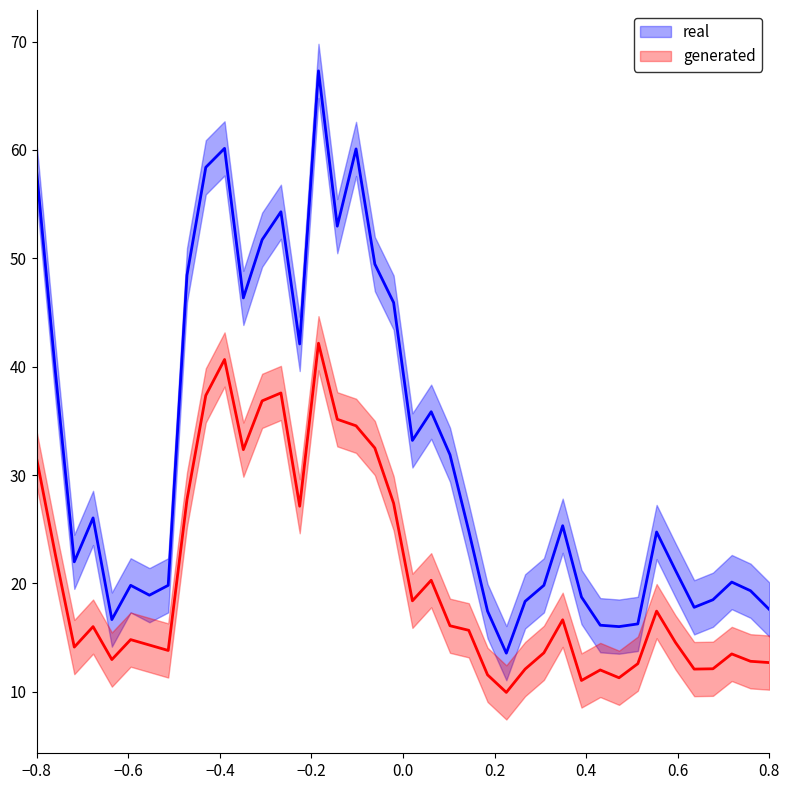

What is the difference between the second highest and second lowest values in the P1 series?

44.1